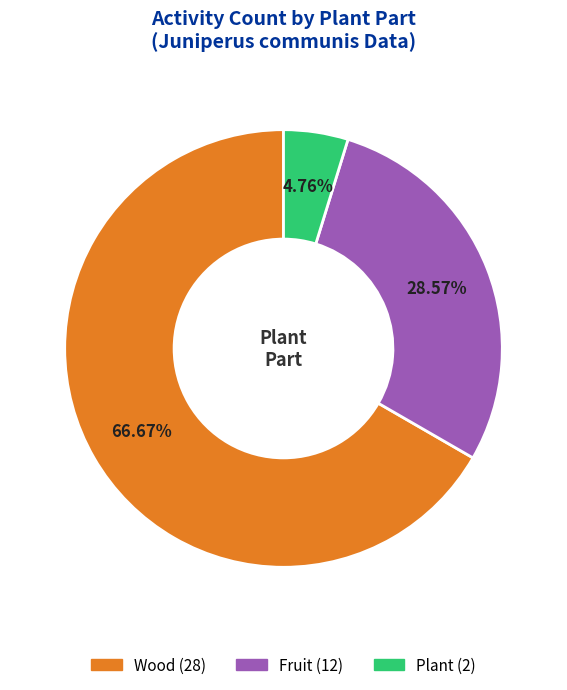

Is there a majority slice in this chart?

Yes